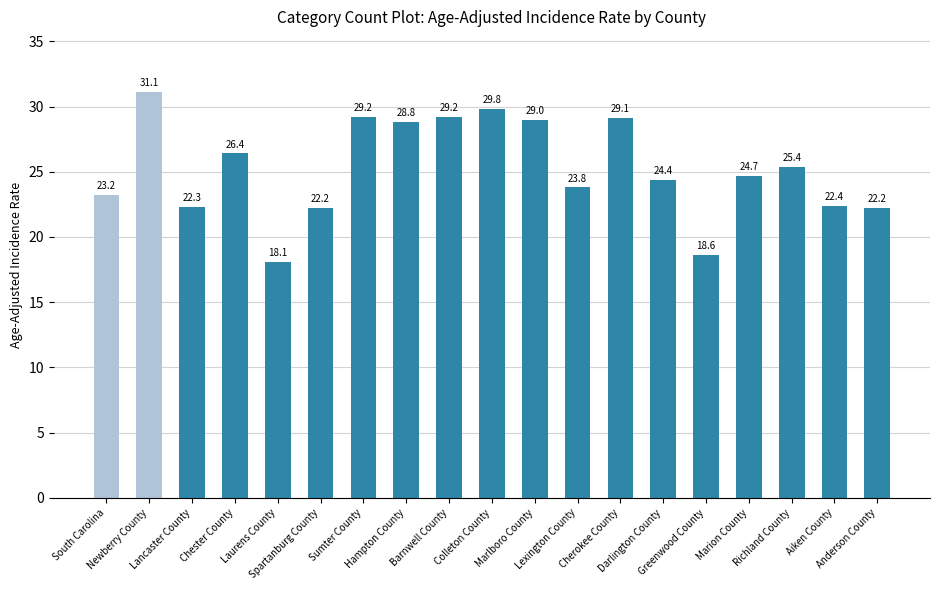

Reading left to right, list all the values displayed in this chart.

23.2	31.1	22.3	26.4	18.1	22.2	29.2	28.8	29.2	29.8	29.0	23.8	29.1	24.4	18.6	24.7	25.4	22.4	22.2